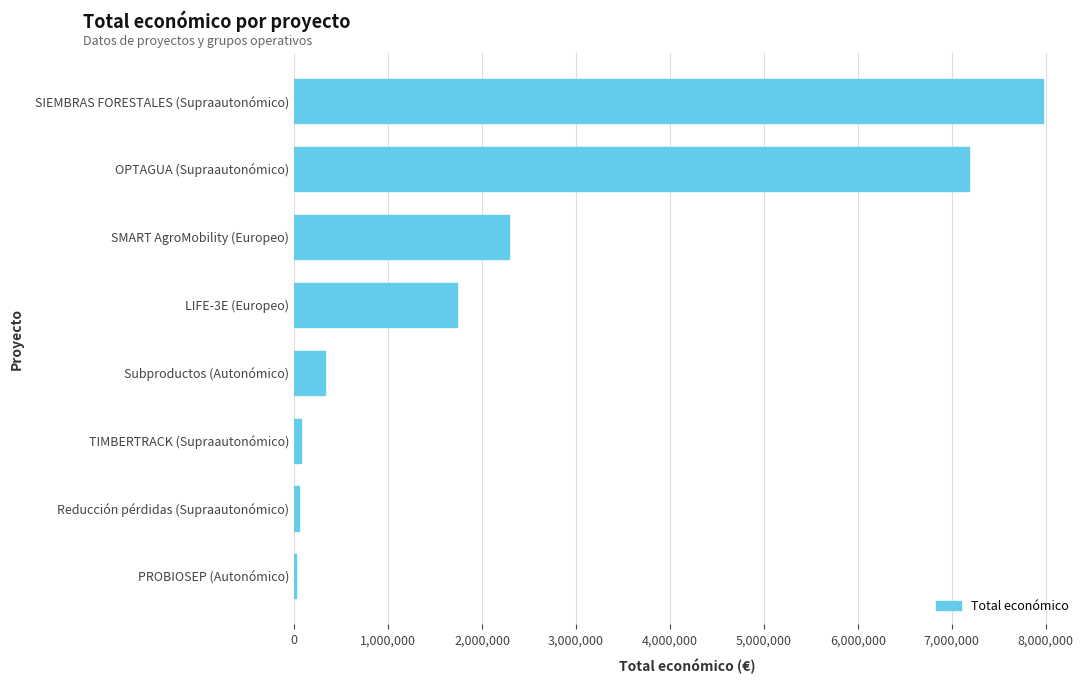

The value at OPTAGUA (Supraautonómico) is 7187653. True or false?

True